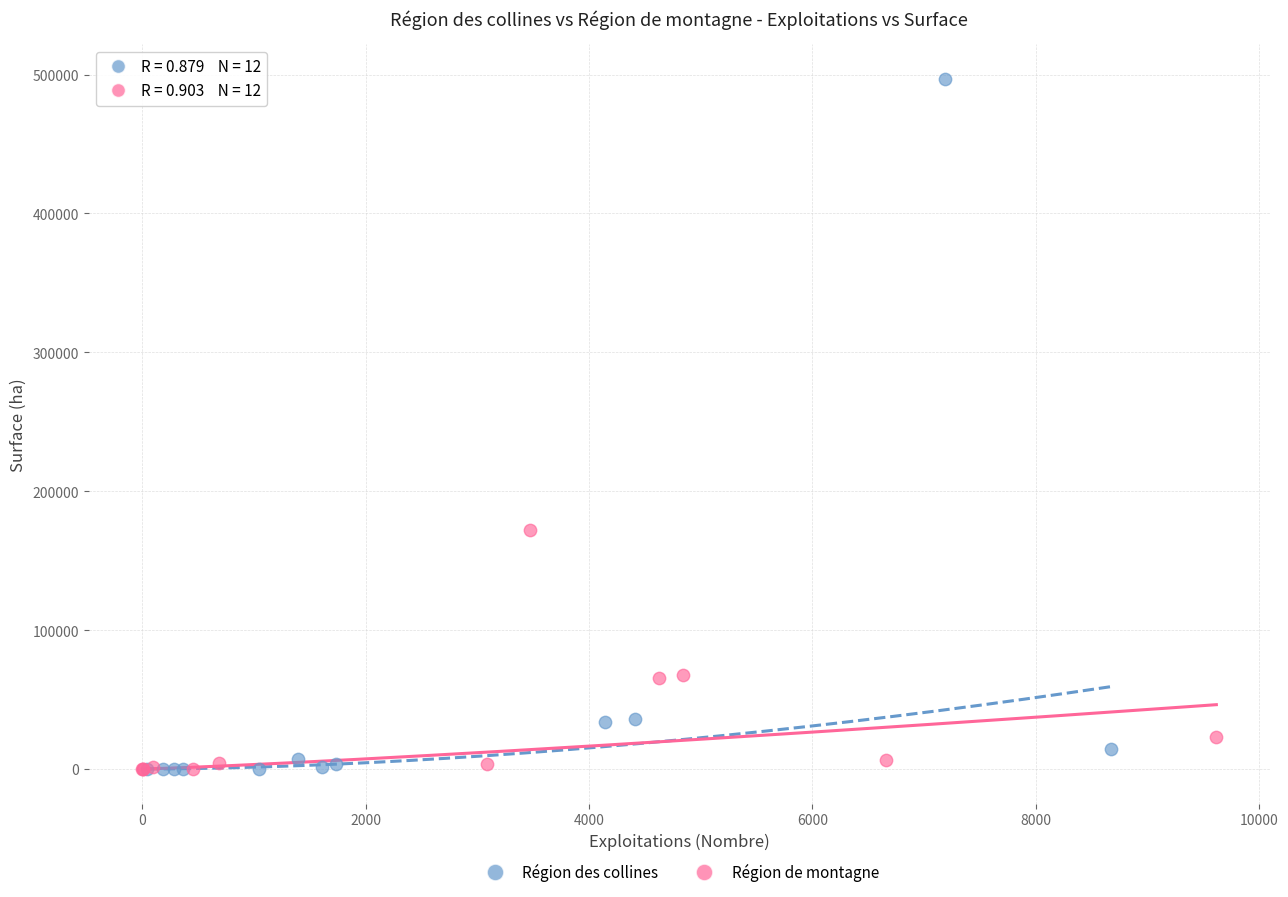

Which series reaches the maximum Y coordinate?

Région des collines